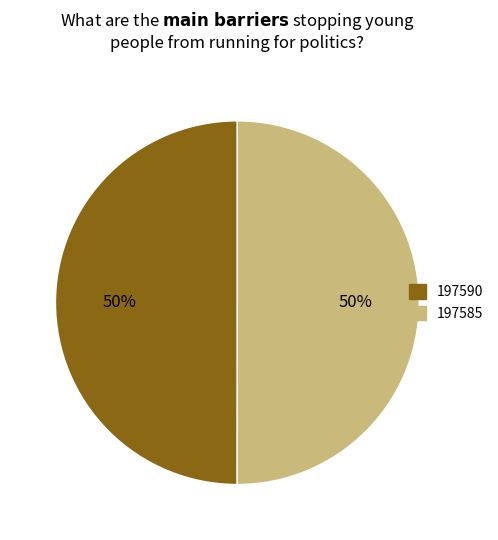

To the nearest percent, what is the difference between the largest and smallest slice percentages?

0%